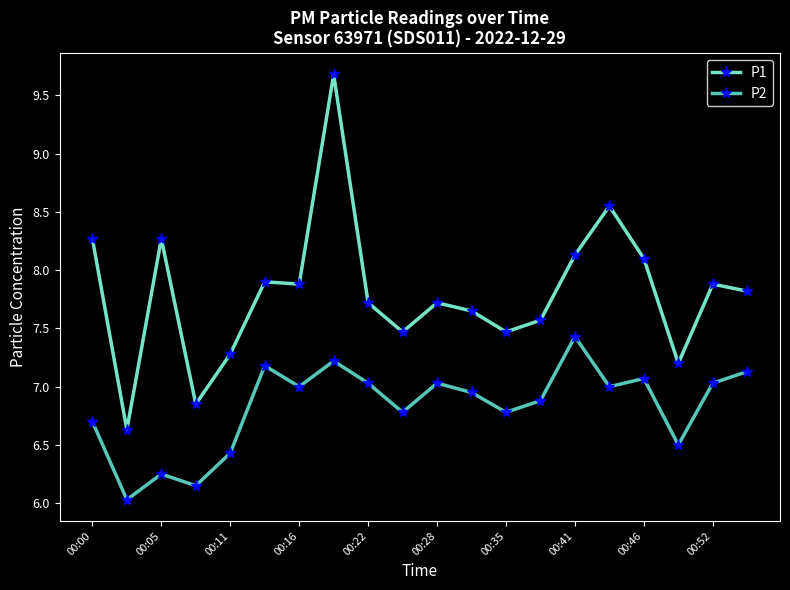

What is the smallest value displayed?

6.0